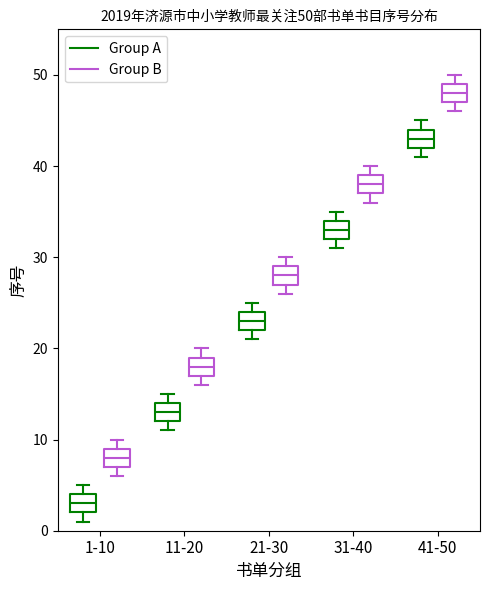

Which box's median line is the lowest?

1-10 (Group A)